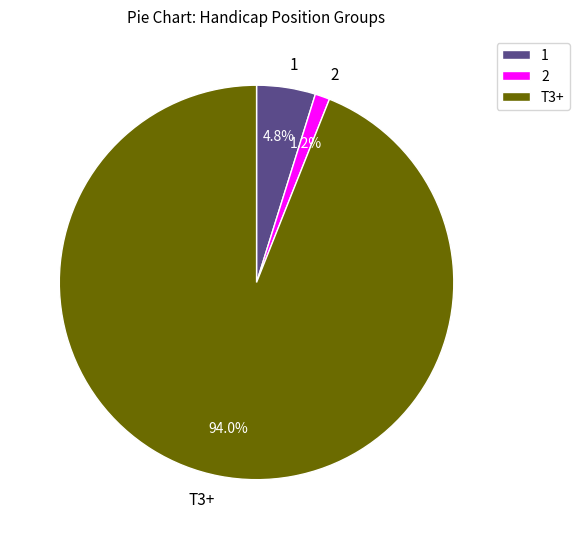

To the nearest percent, what is the average slice percentage?

33%